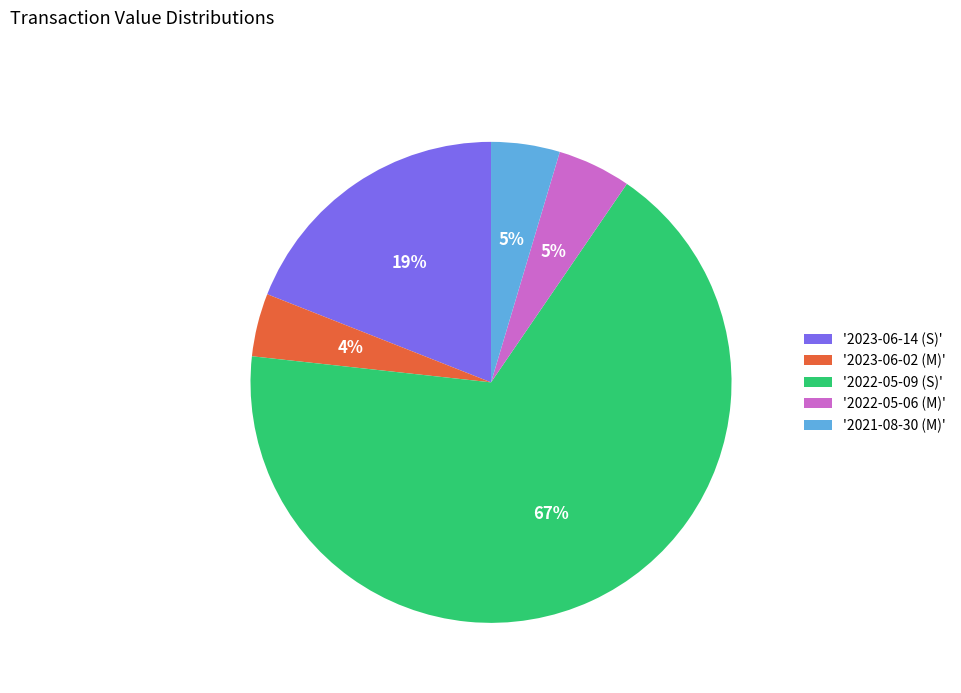

True or false: '2023-06-02 (M)' accounts for 17% of the total.

False